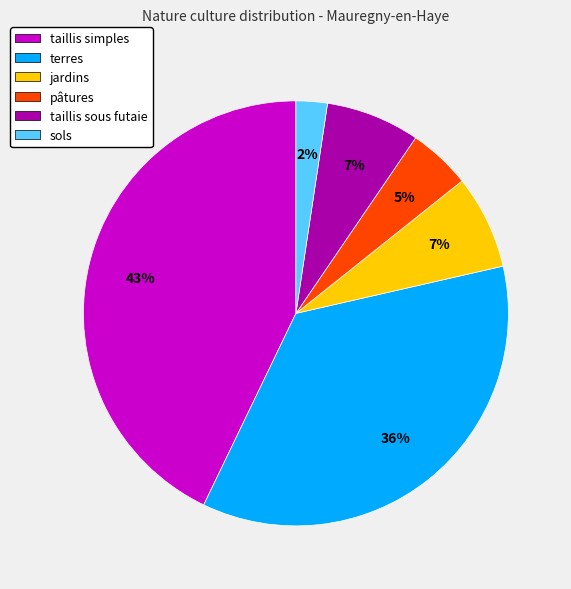

Which has a higher value, taillis sous futaie or terres?

terres